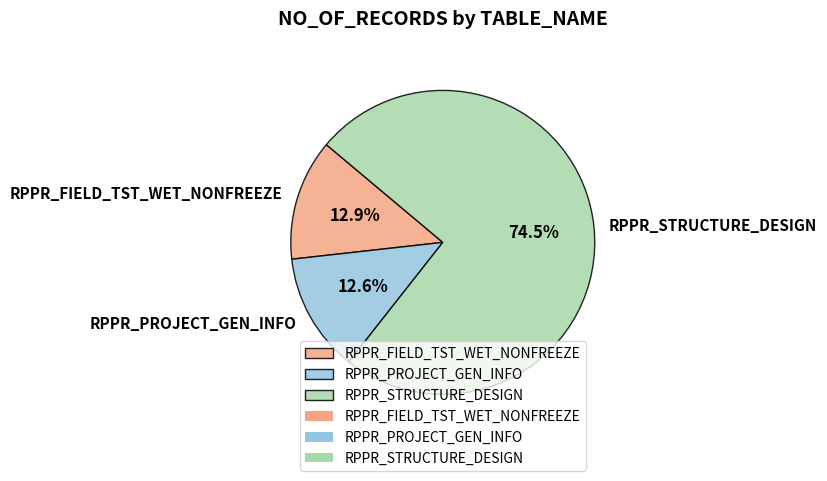

What is the ratio of the value at RPPR_STRUCTURE_DESIGN to the value at RPPR_PROJECT_GEN_INFO?

5.9